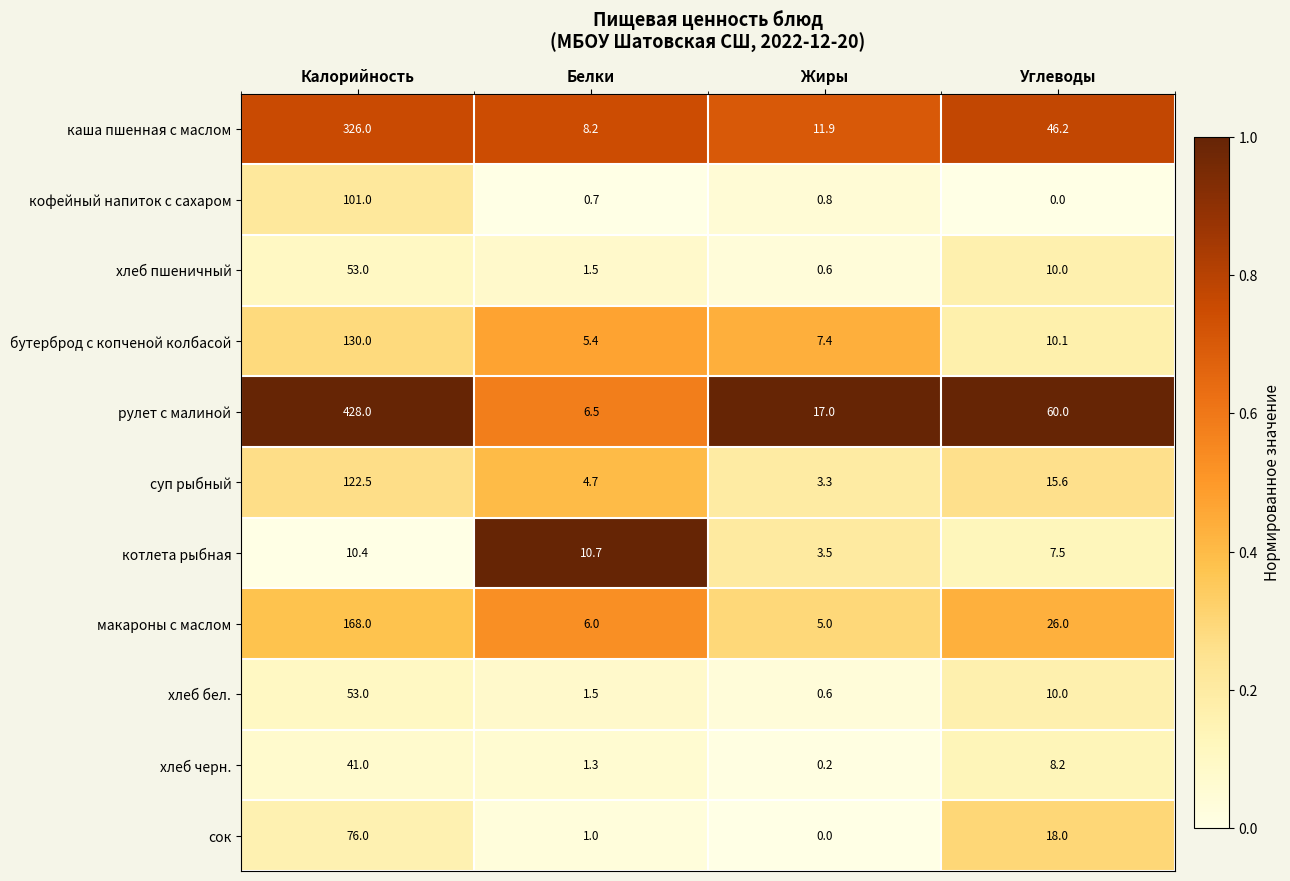

What is the approximate value of макароны с маслом at Белки?

6.0